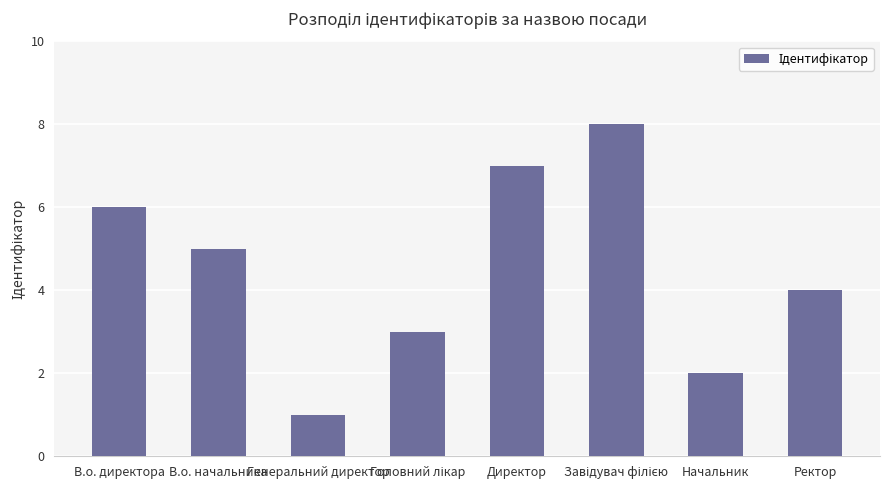

Between В.о. начальника and Директор, which is larger?

Директор